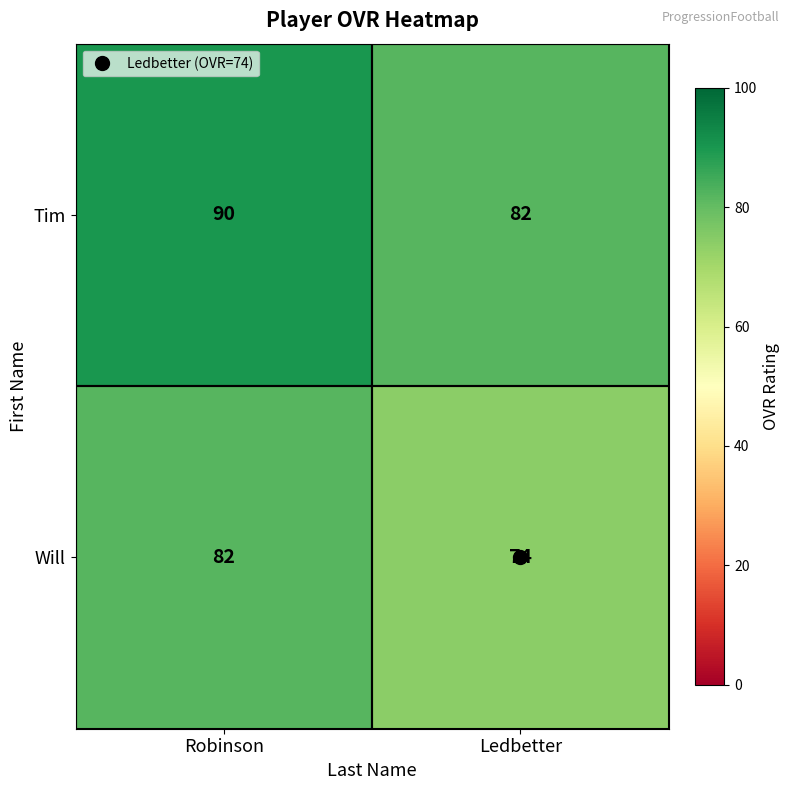

What is the difference between the Tim values at Ledbetter and Robinson?

8